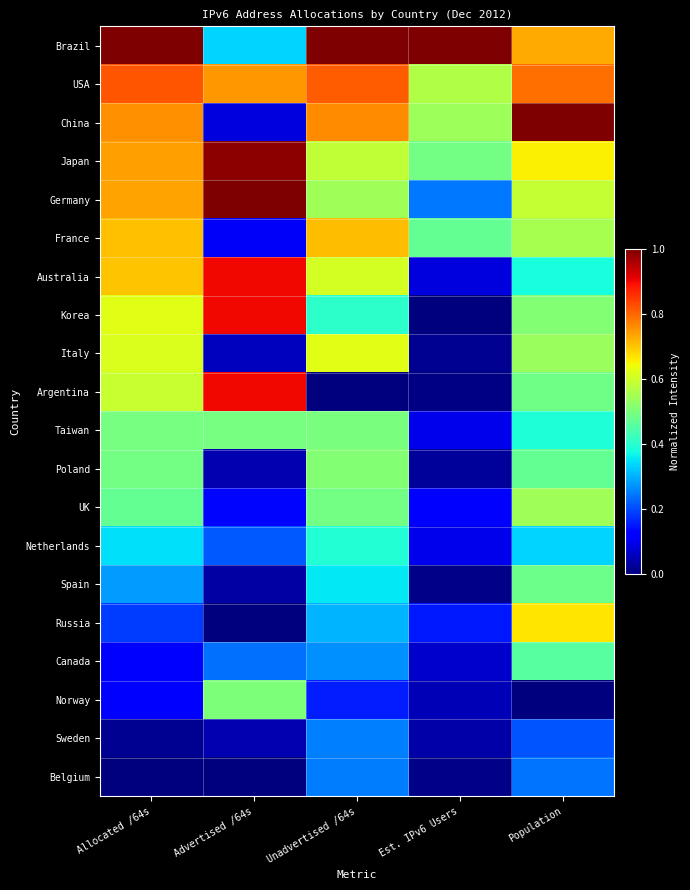

Which series changed the most between Allocated /64s and Unadvertised /64s?

Argentina